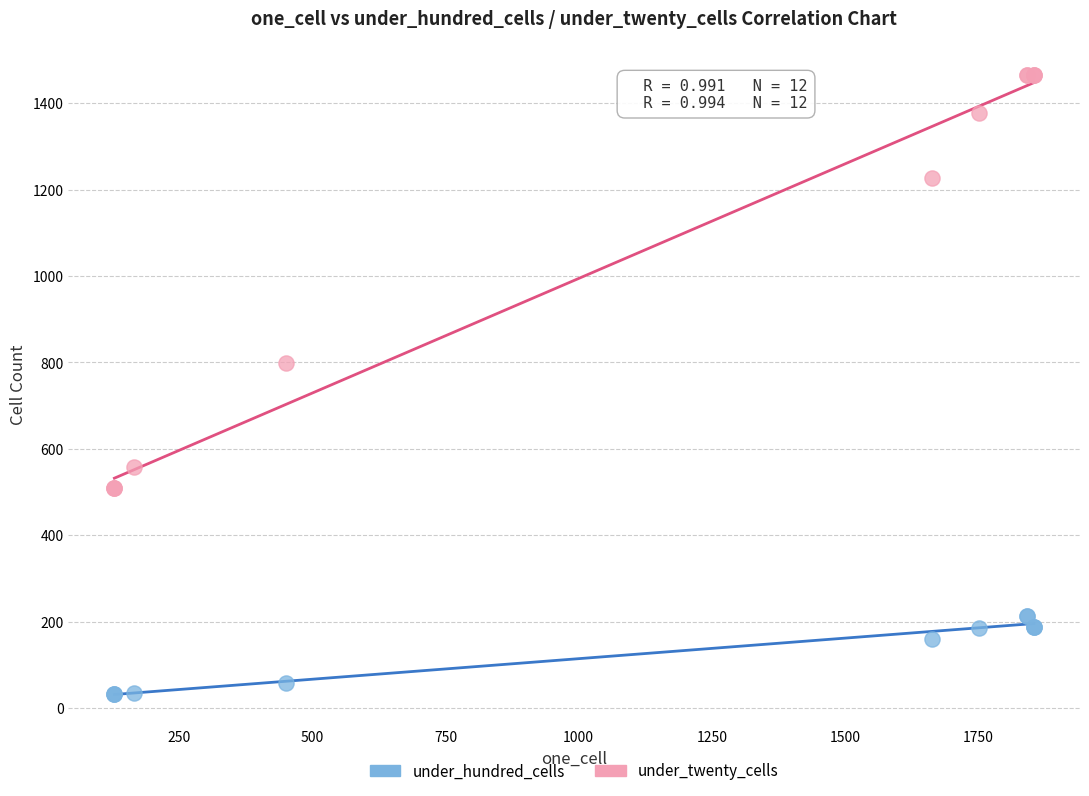

In the under_twenty_cells series, what Y value is closest to 987?

798